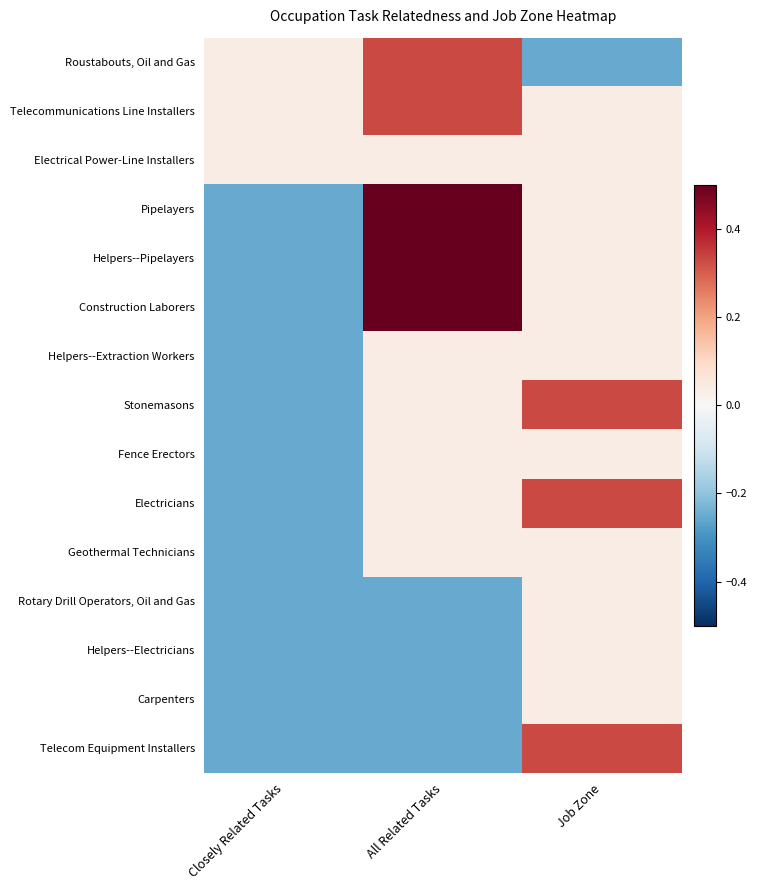

At which category is the sum across all series the highest?

All Related Tasks